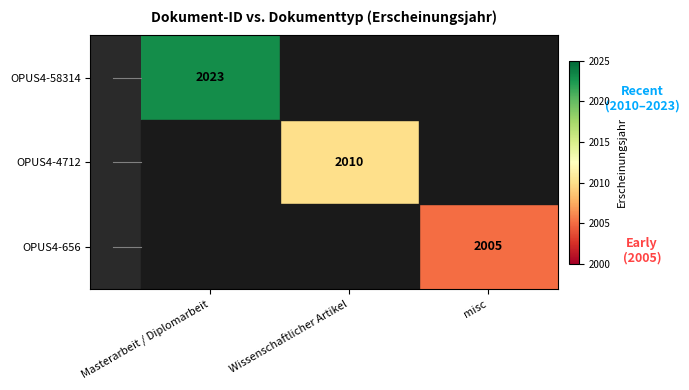

How many distinct data groups are displayed?

3